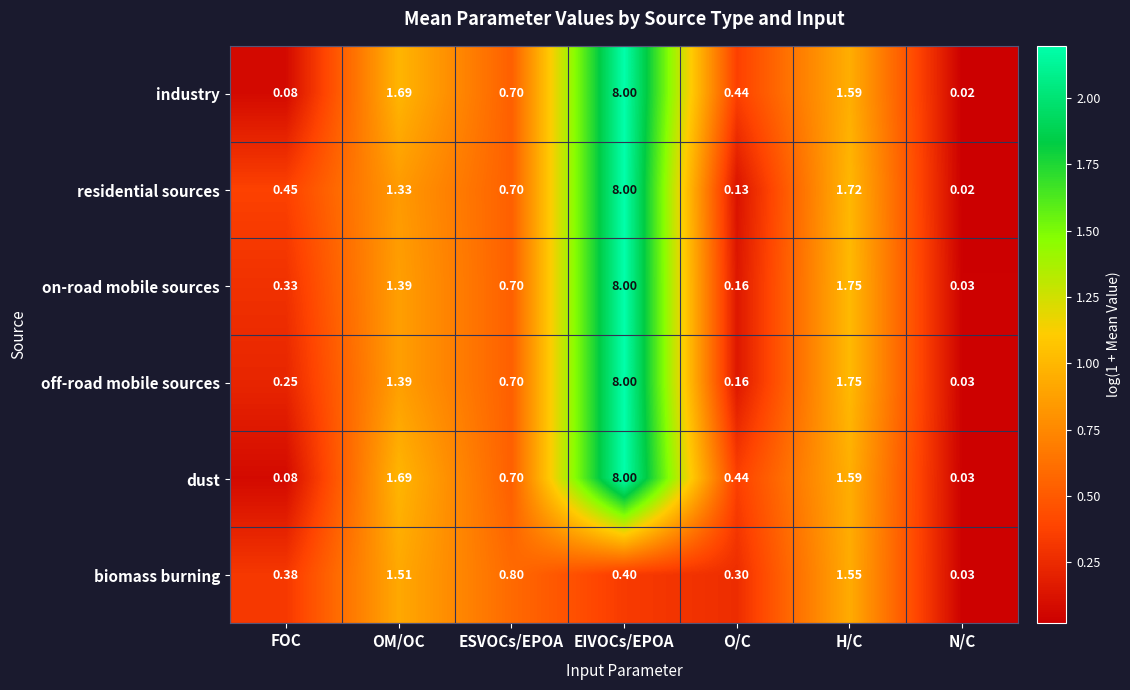

List the labels in order of industry value, smallest first.

N/C, FOC, O/C, ESVOCs/EPOA, H/C, OM/OC, EIVOCs/EPOA